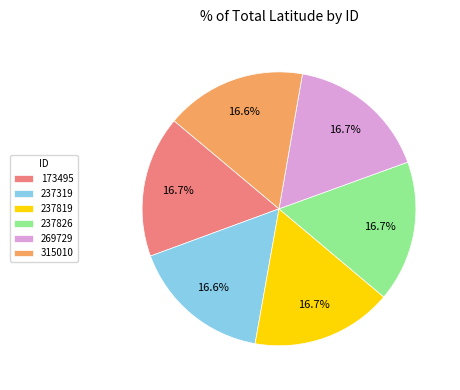

Is 237819 the majority of the pie?

No